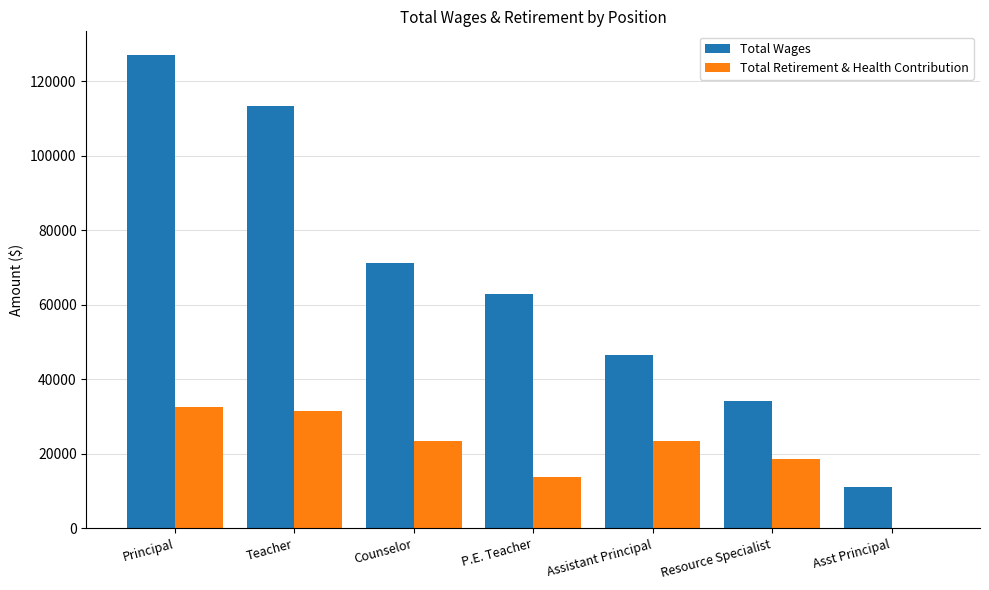

At which label is Total Retirement & Health Contribution closest to 16281?

Resource Specialist